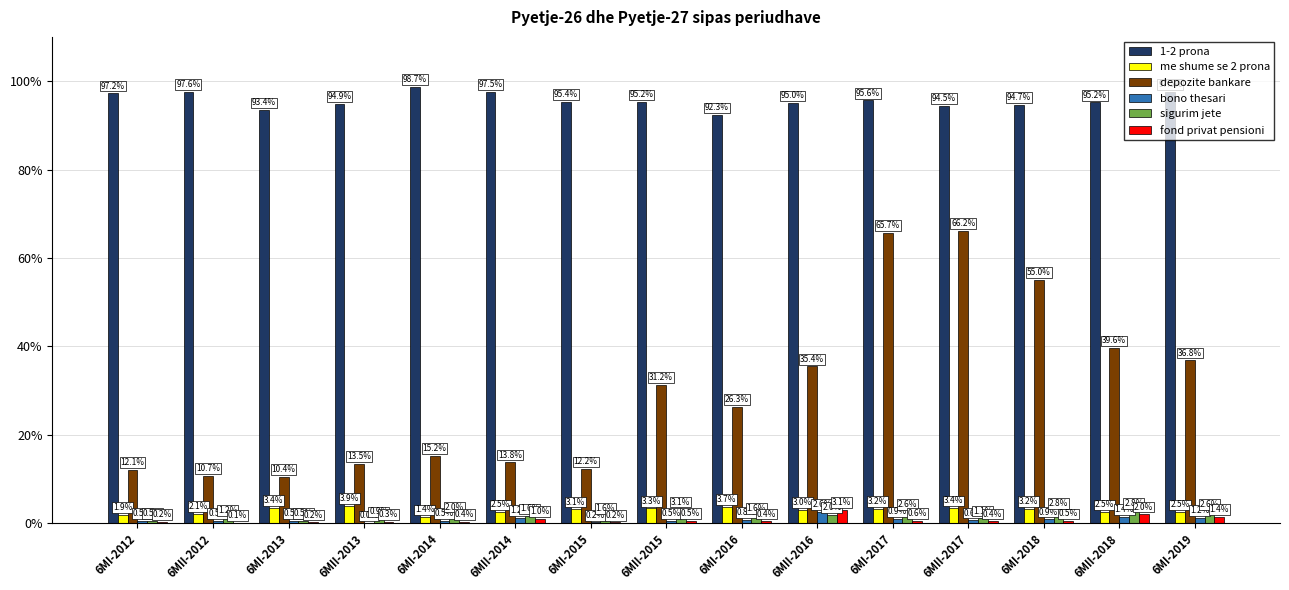

The value of depozite bankare at 6MII-2017 is 18.3. True or false?

False